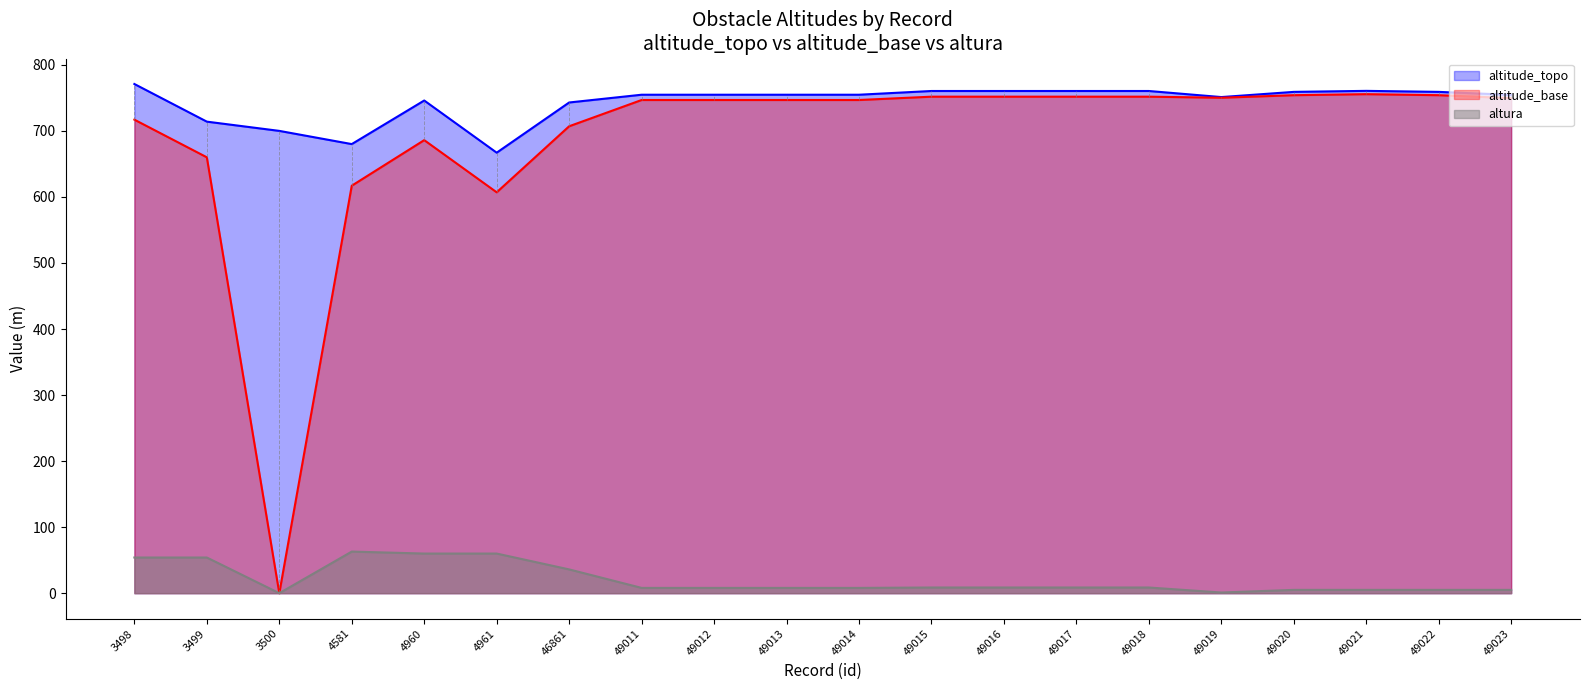

Rank the series by their maximum value, from highest to lowest.

altitude_topo, altitude_base, altura